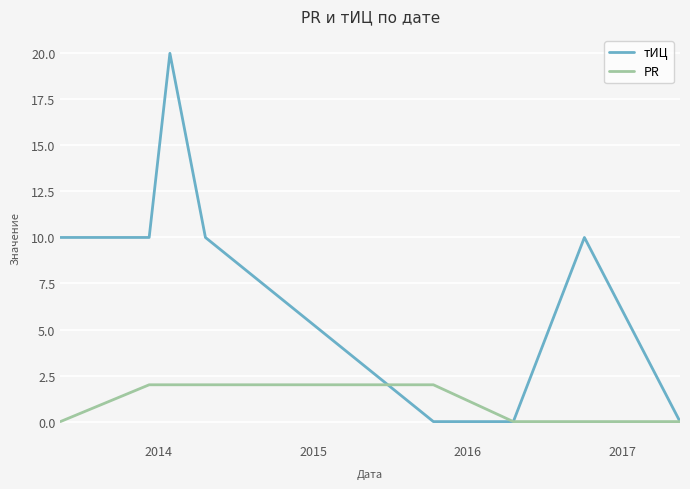

List the series in order of their overall mean, lowest first.

PR, тИЦ